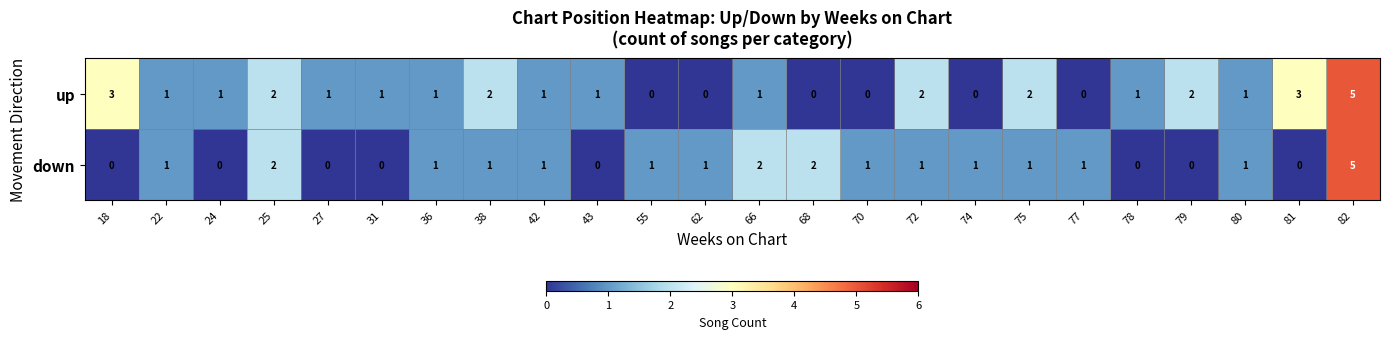

Which series changed the most between 78 and 79?

up